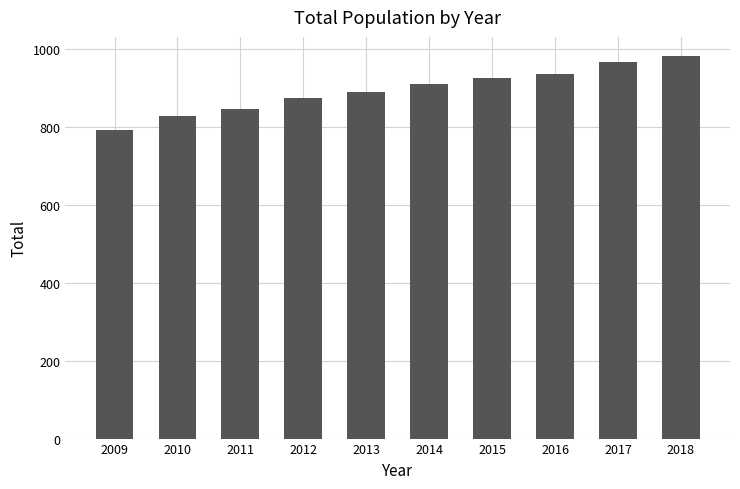

List the labels in order of value, smallest first.

2009, 2010, 2011, 2012, 2013, 2014, 2015, 2016, 2017, 2018